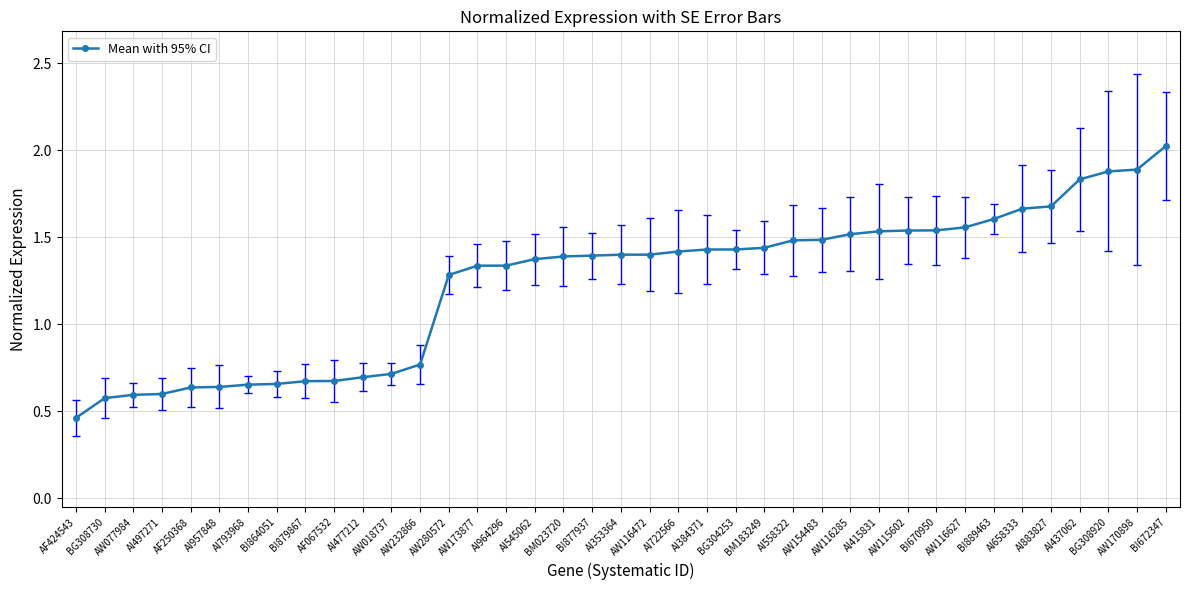

How many lines are shown in the chart?

1